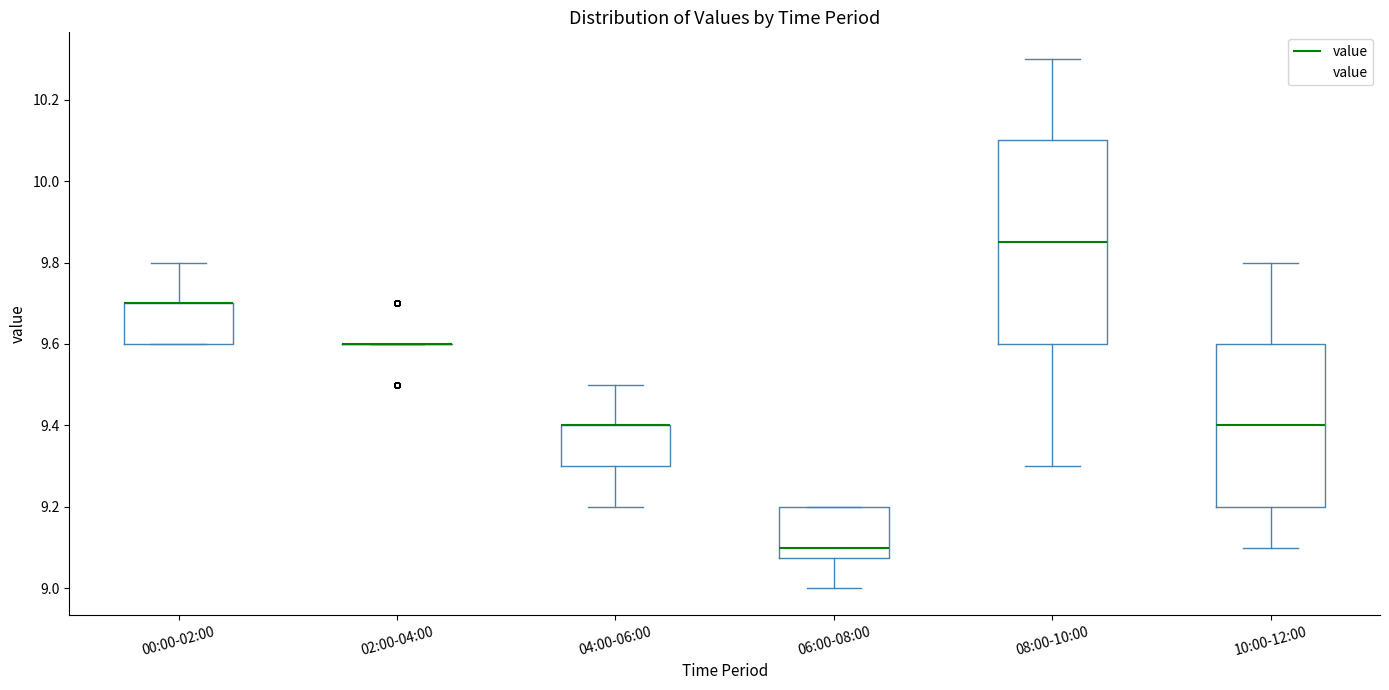

Comparing the boxes themselves (not the whiskers), which one is the tallest?

08:00-10:00